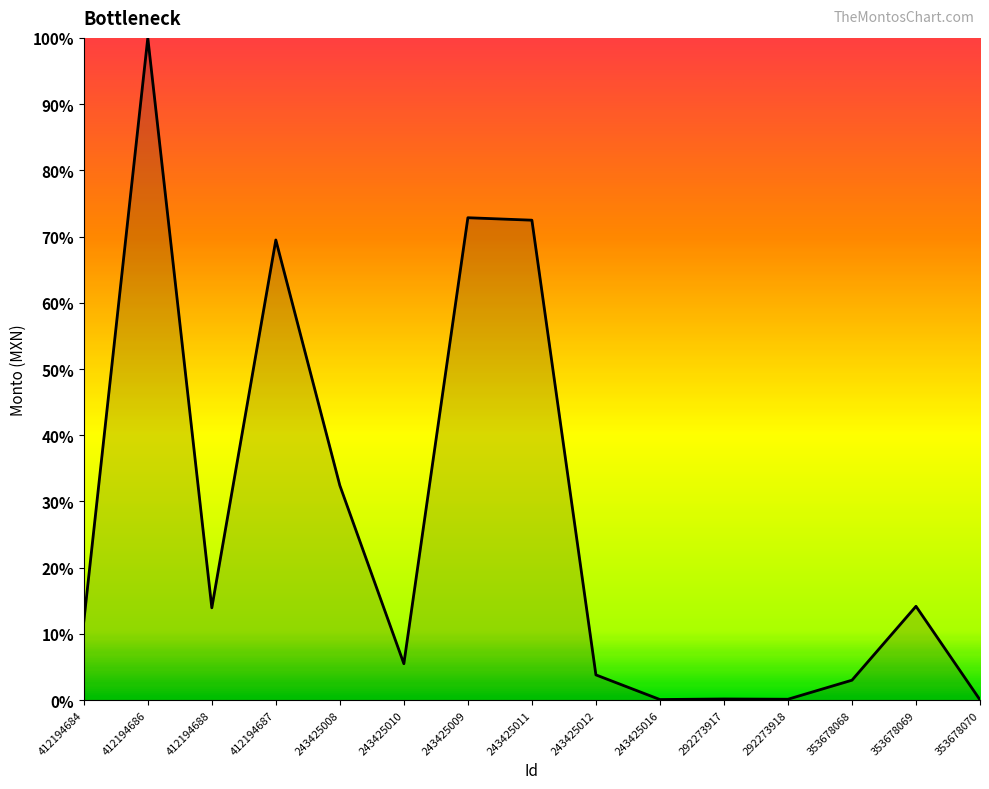

Does the chart display data point markers on the line(s)?

No